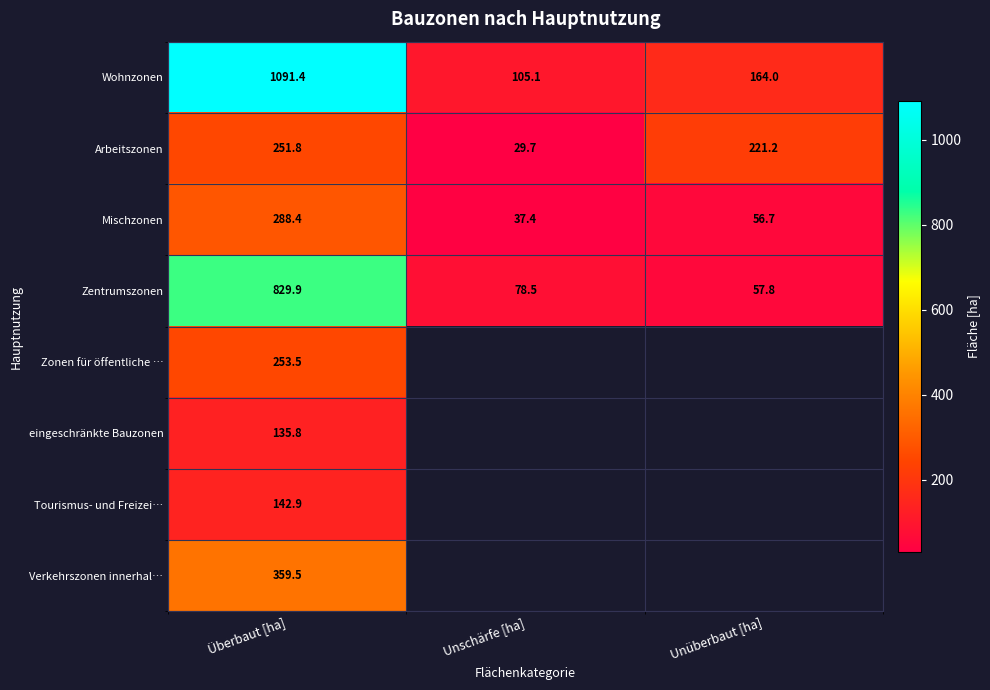

True or false: Zonen für öffentliche … has a value of 253.5 at Überbaut [ha].

True